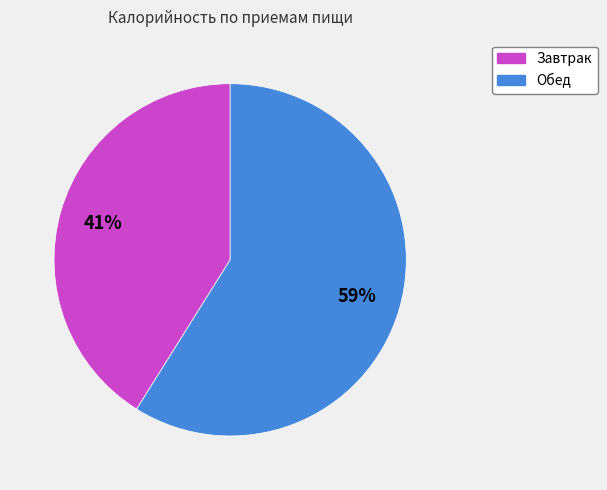

Which category accounts for the majority?

Обед